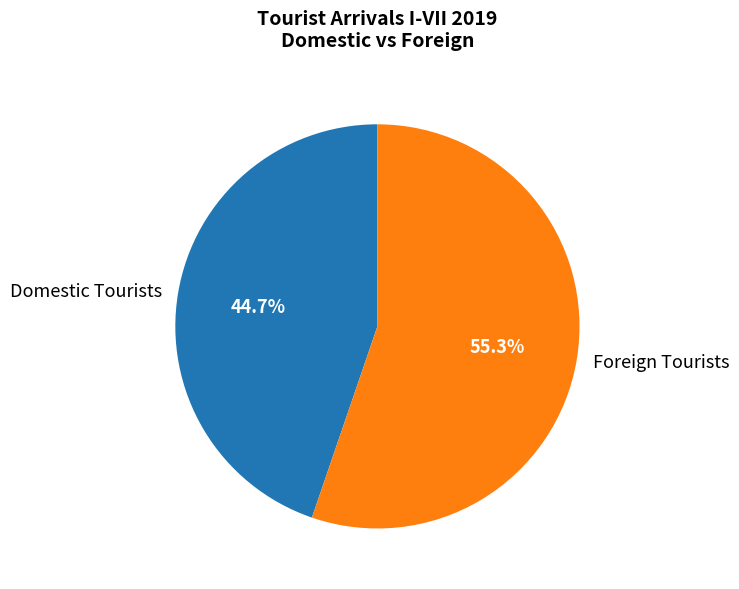

What is the ratio of the value at Domestic Tourists to the value at Foreign Tourists?

0.8